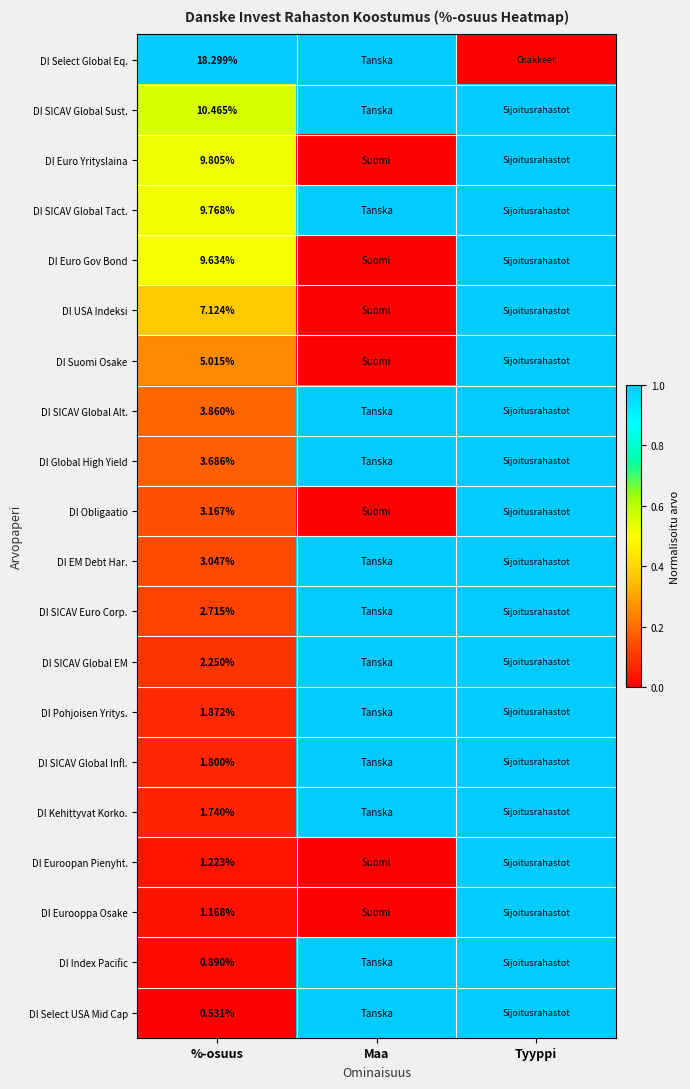

Rank the series at %-osuus from highest to lowest value.

DI Select Global Eq., DI SICAV Global Sust., DI Euro Yrityslaina, DI SICAV Global Tact., DI Euro Gov Bond, DI USA Indeksi, DI Suomi Osake, DI SICAV Global Alt., DI Global High Yield, DI Obligaatio, DI EM Debt Har., DI SICAV Euro Corp., DI SICAV Global EM, DI Pohjoisen Yritys., DI SICAV Global Infl., DI Kehittyvat Korkо., DI Euroopan Pienyht., DI Eurooppa Osake, DI Index Pacific, DI Select USA Mid Cap